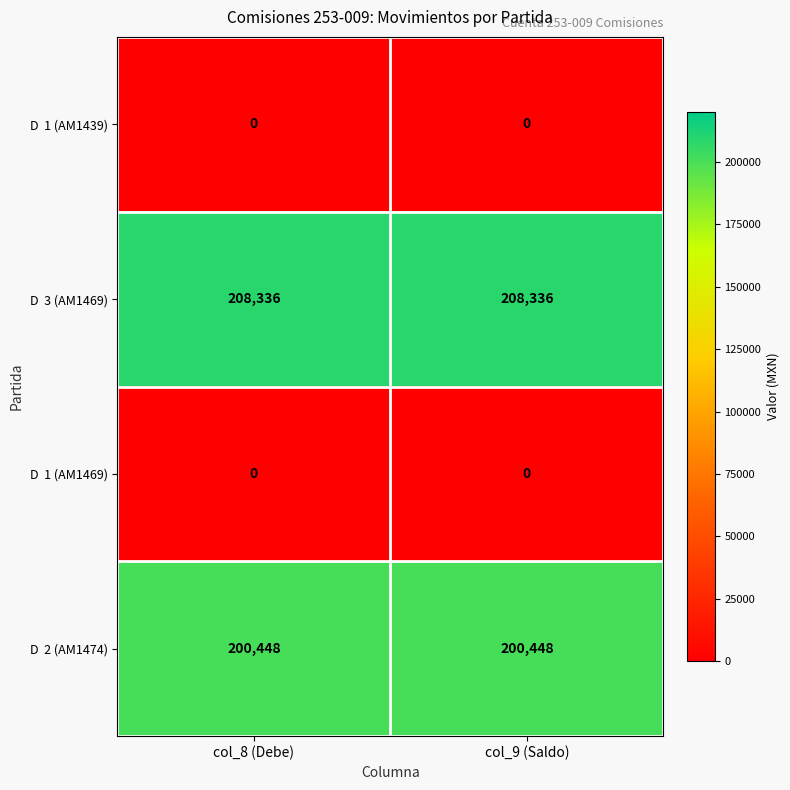

What is the total value across all series at col_9 (Saldo)?

408784